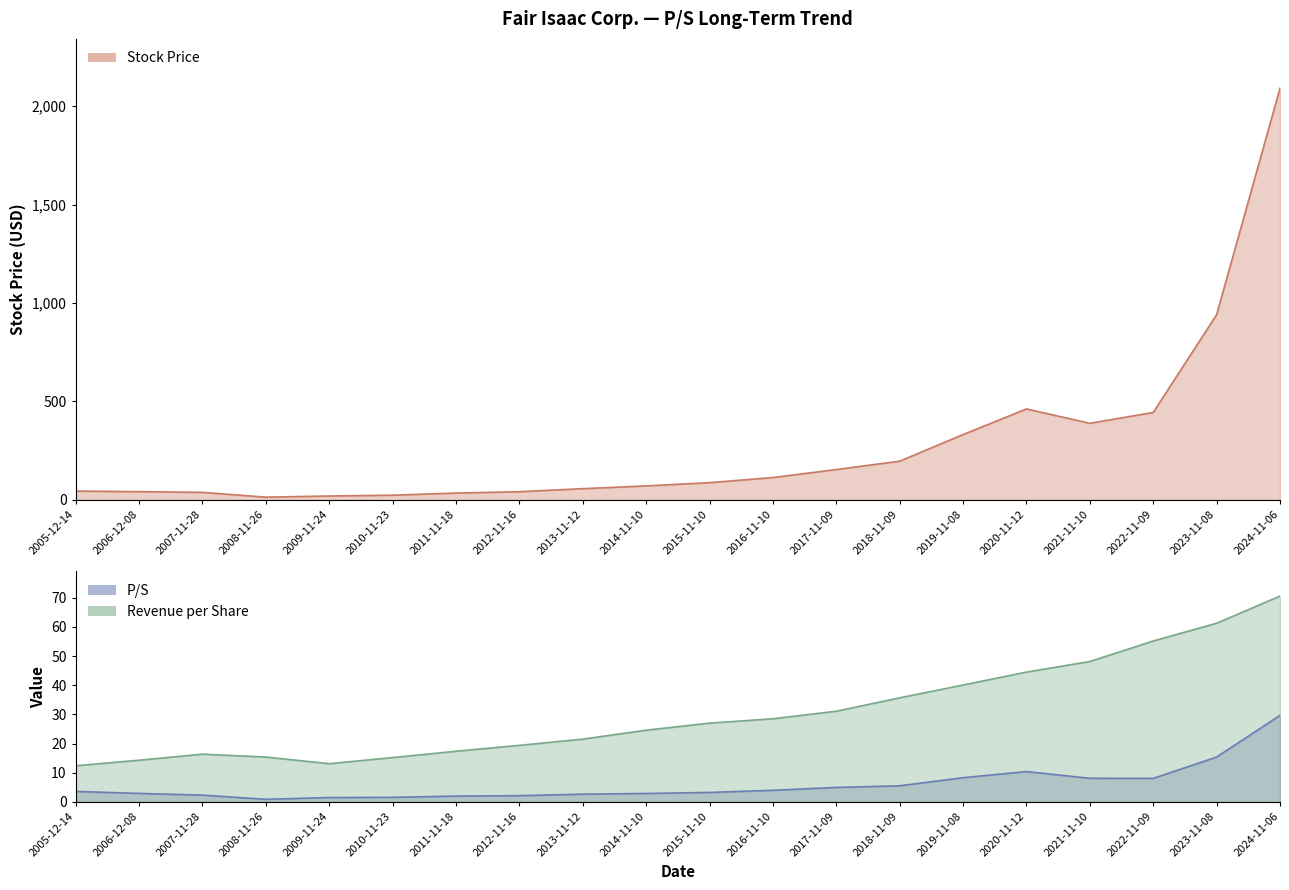

The value of Stock Price at 2022-11-09 is 745.9. True or false?

False